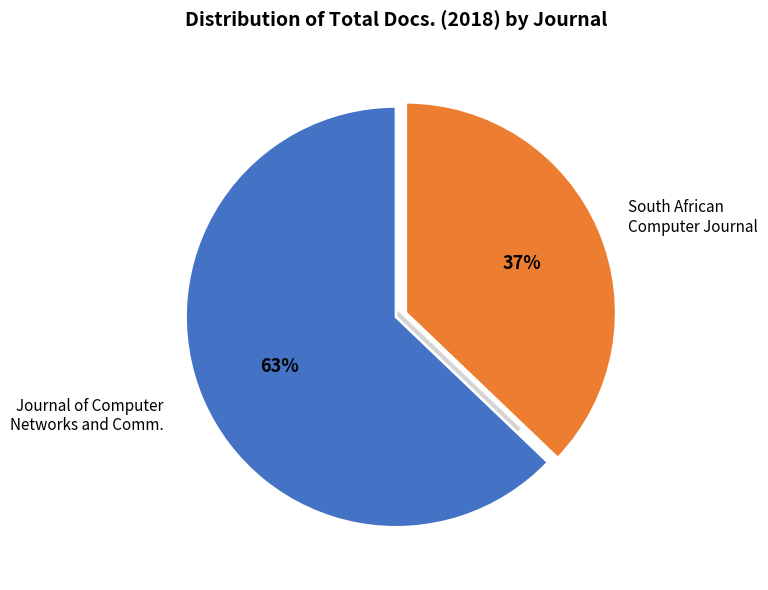

Rank the categories by value from lowest to highest.

South African Computer Journal, Journal of Computer Networks and Communications